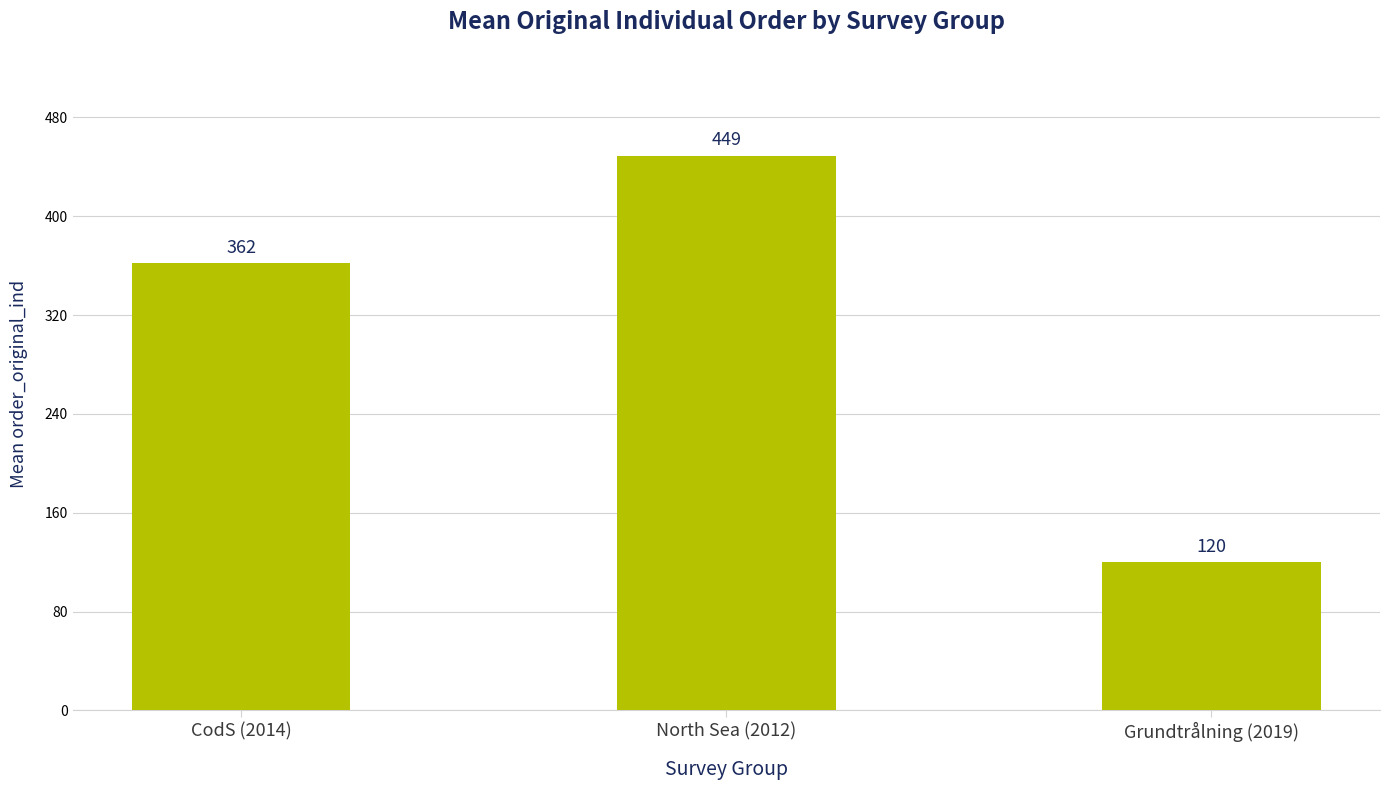

What is the sum of all values?

931